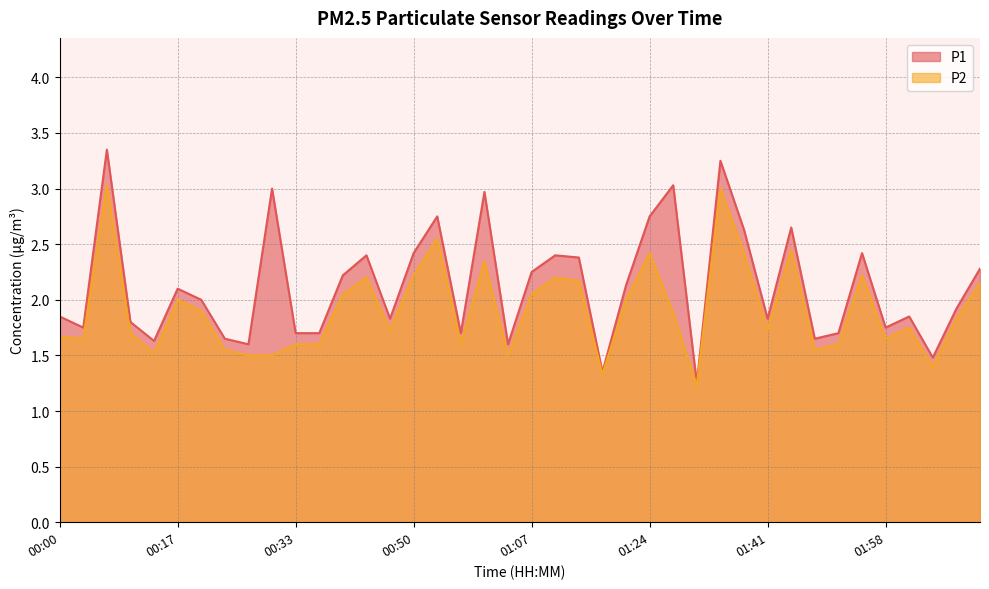

How many data points does each series have?

40